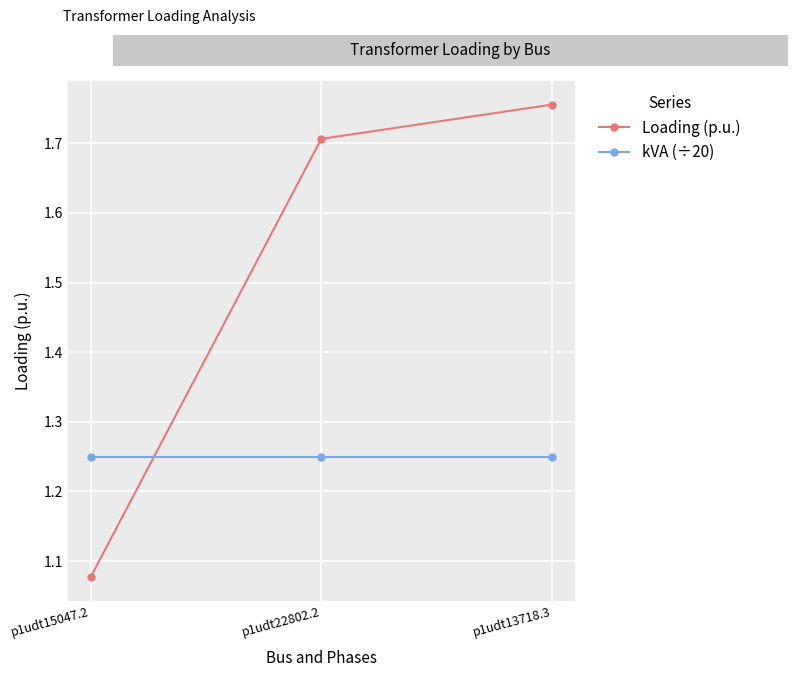

The value of kVA (÷20) at p1udt22802.2 is 2.1. True or false?

False